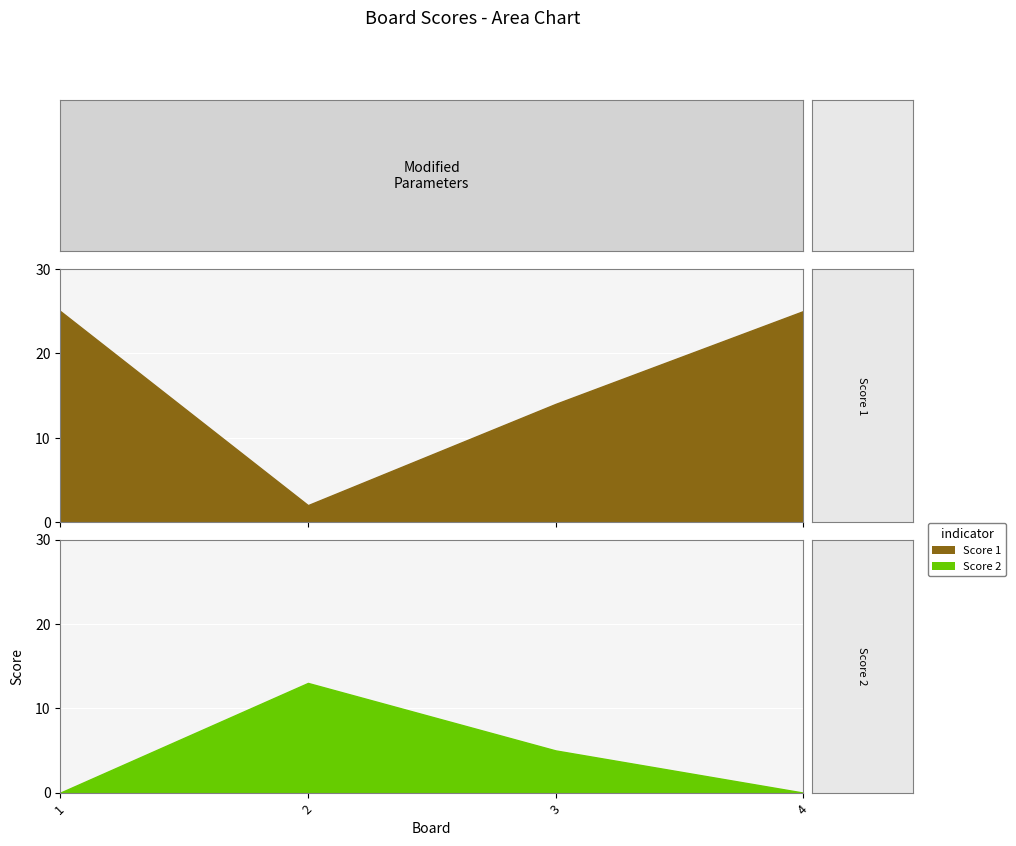

In Score 1, how many points are lower than both neighbors (excluding endpoints)?

1